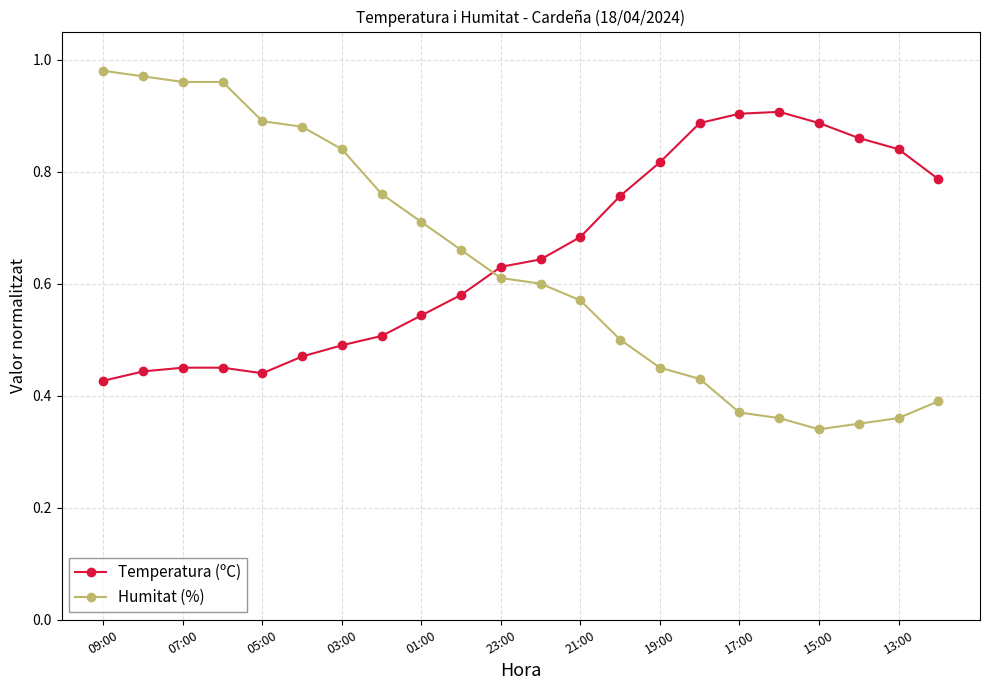

At how many categories does at least one series exceed 0?

22